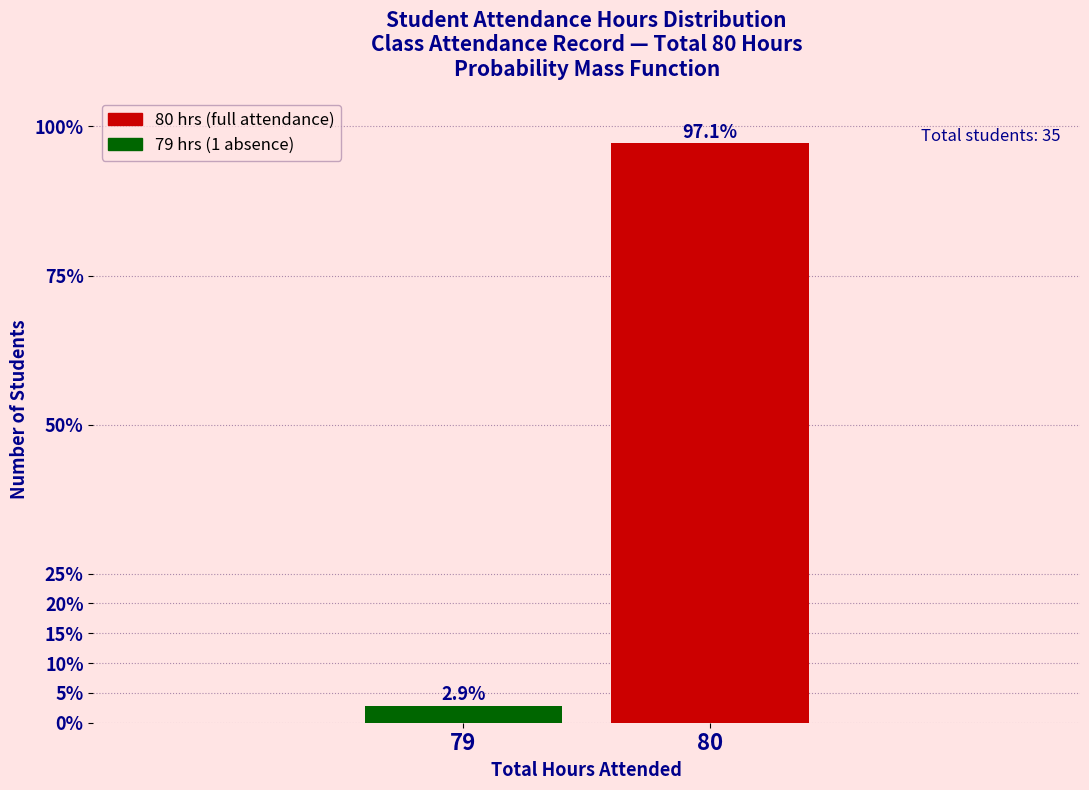

Reading right to left, extract all data points from this chart.

80=97.1	79=2.9